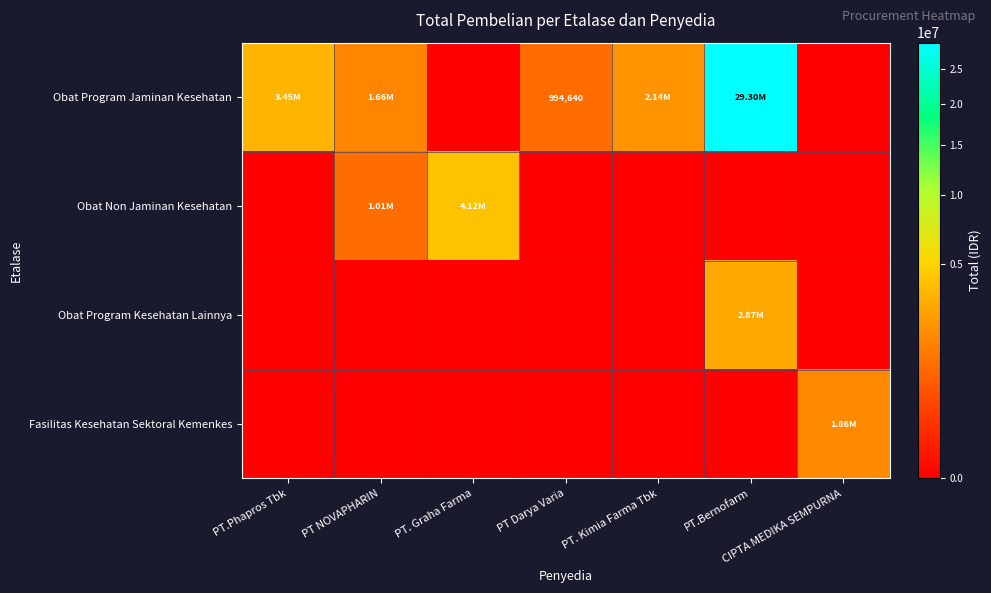

True or false: Obat Program Jaminan Kesehatan has a value of 5344429 at PT.Phapros Tbk.

False